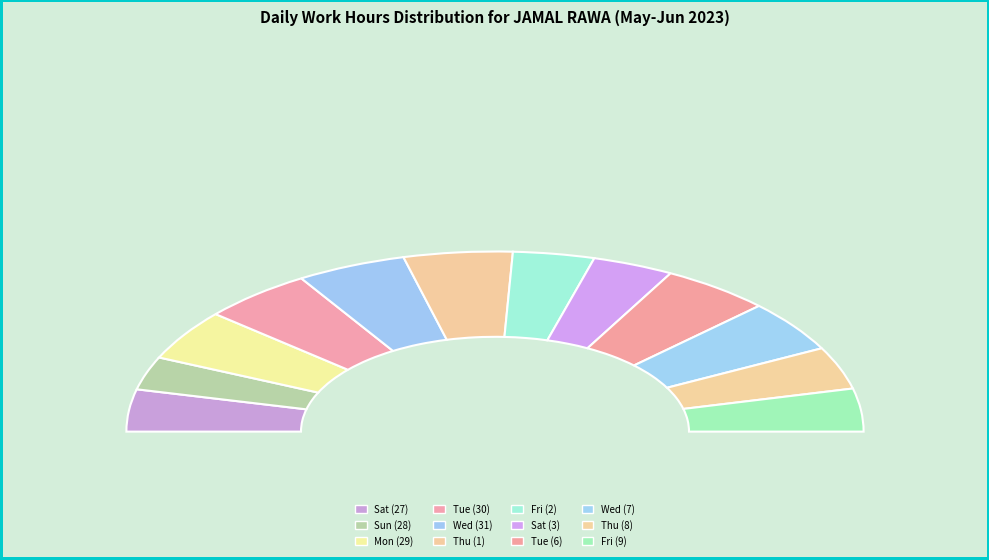

What percentage is NOT represented by Tue (6)?

90.4%